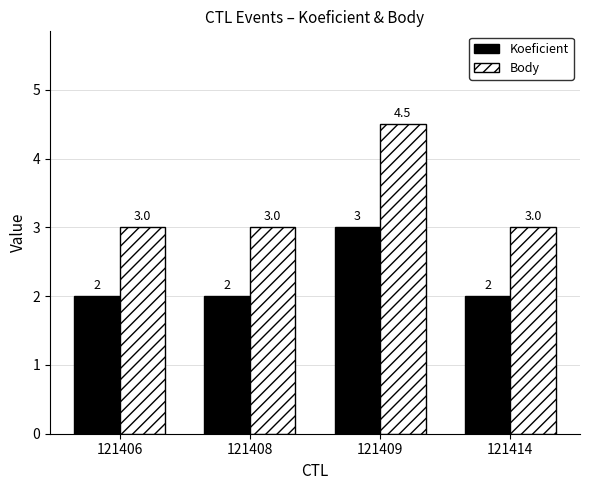

Which series has the largest total across all categories?

Body